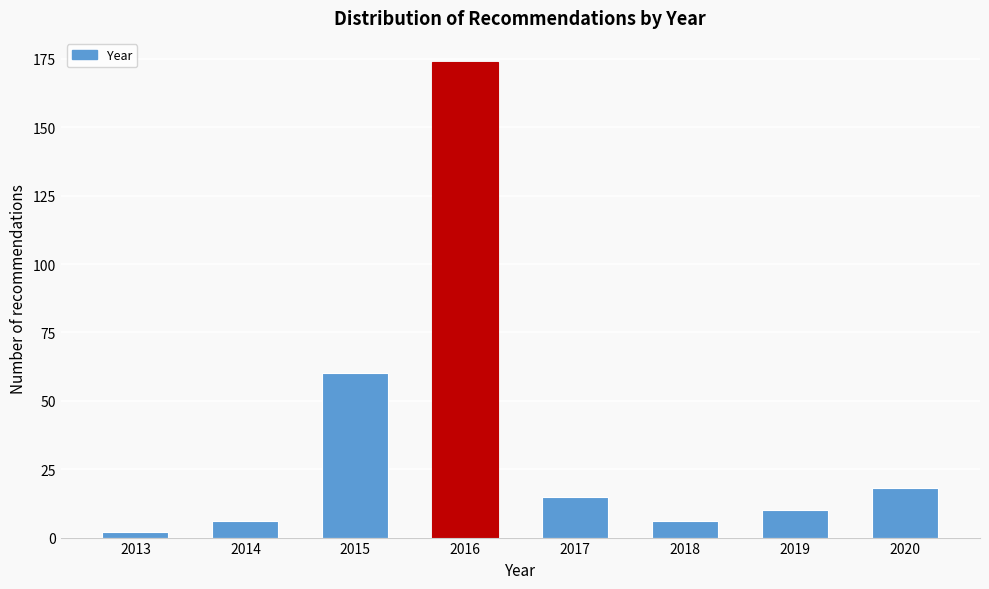

Reading left to right, what are all the values shown in this chart?

2013=2	2014=6	2015=60	2016=174	2017=15	2018=6	2019=10	2020=18